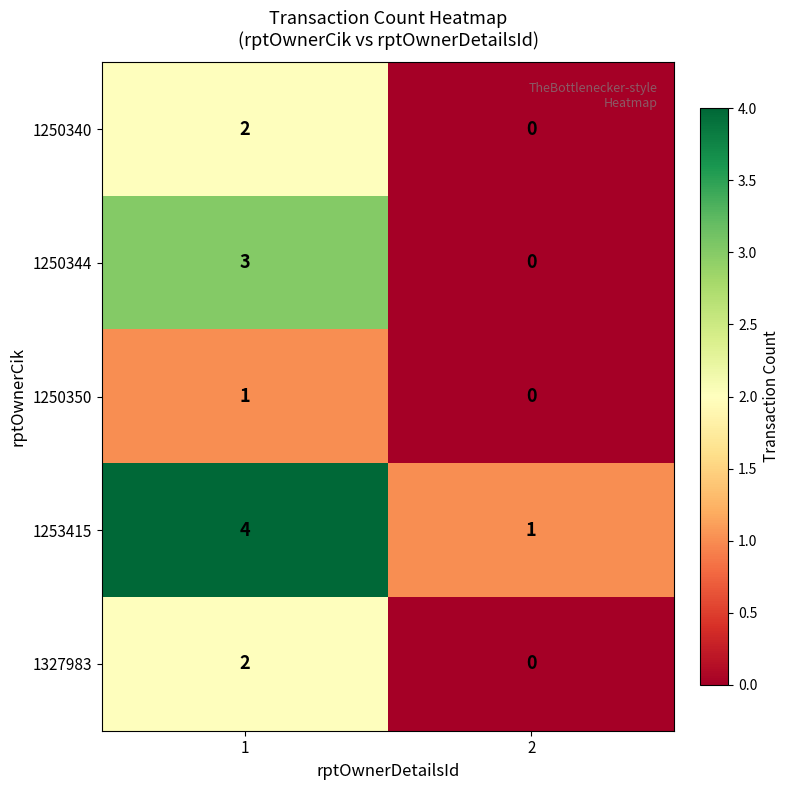

The value of 1327983 at 2 is 1. True or false?

False